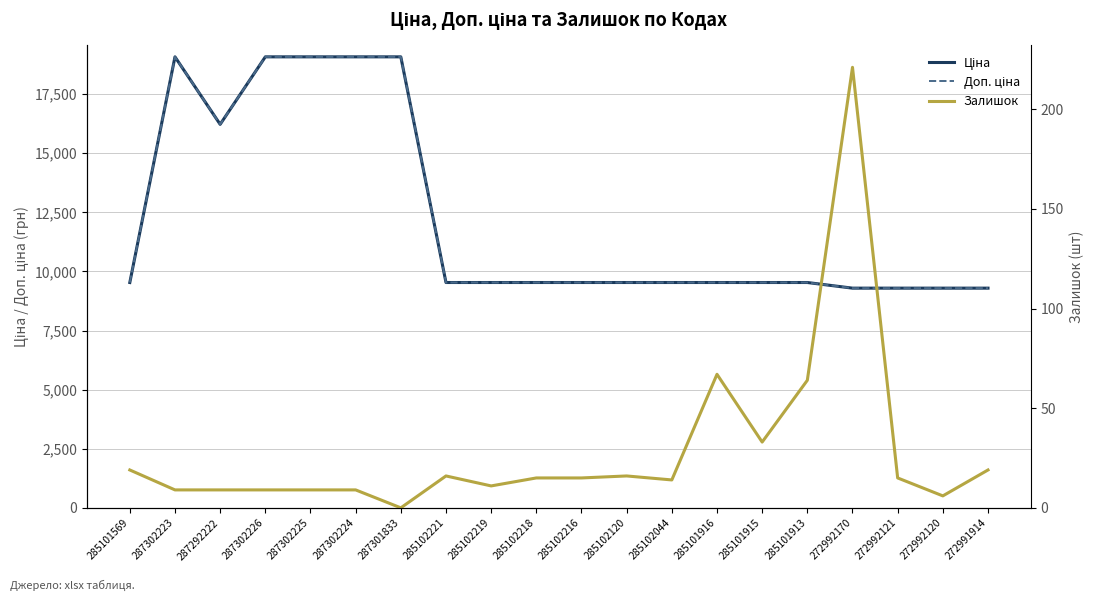

Rank the series at 285101569 from lowest to highest value.

Залишок, Ціна, Доп. ціна